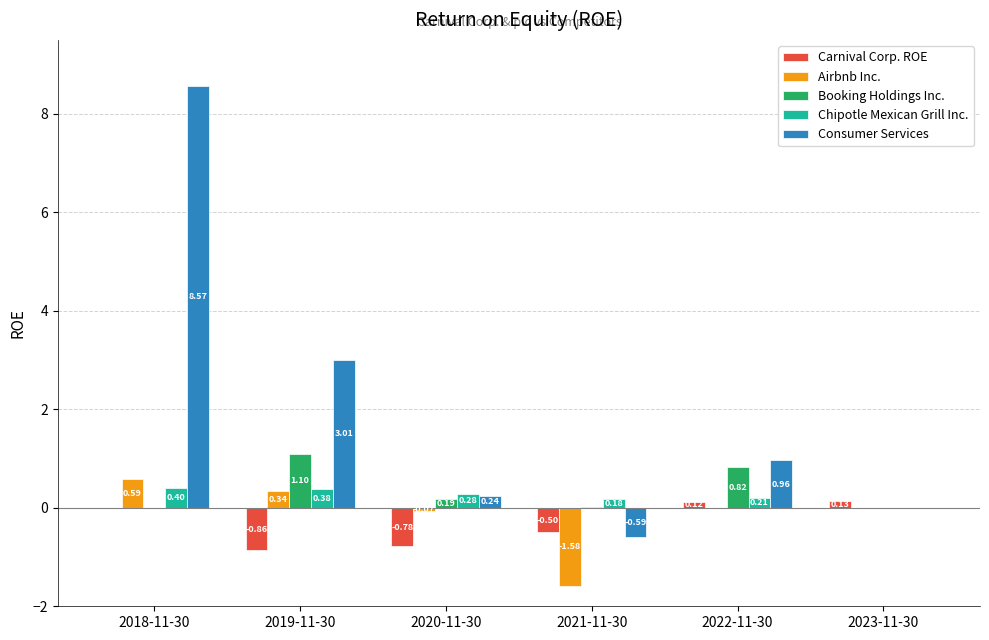

What is the greatest value displayed?

8.6